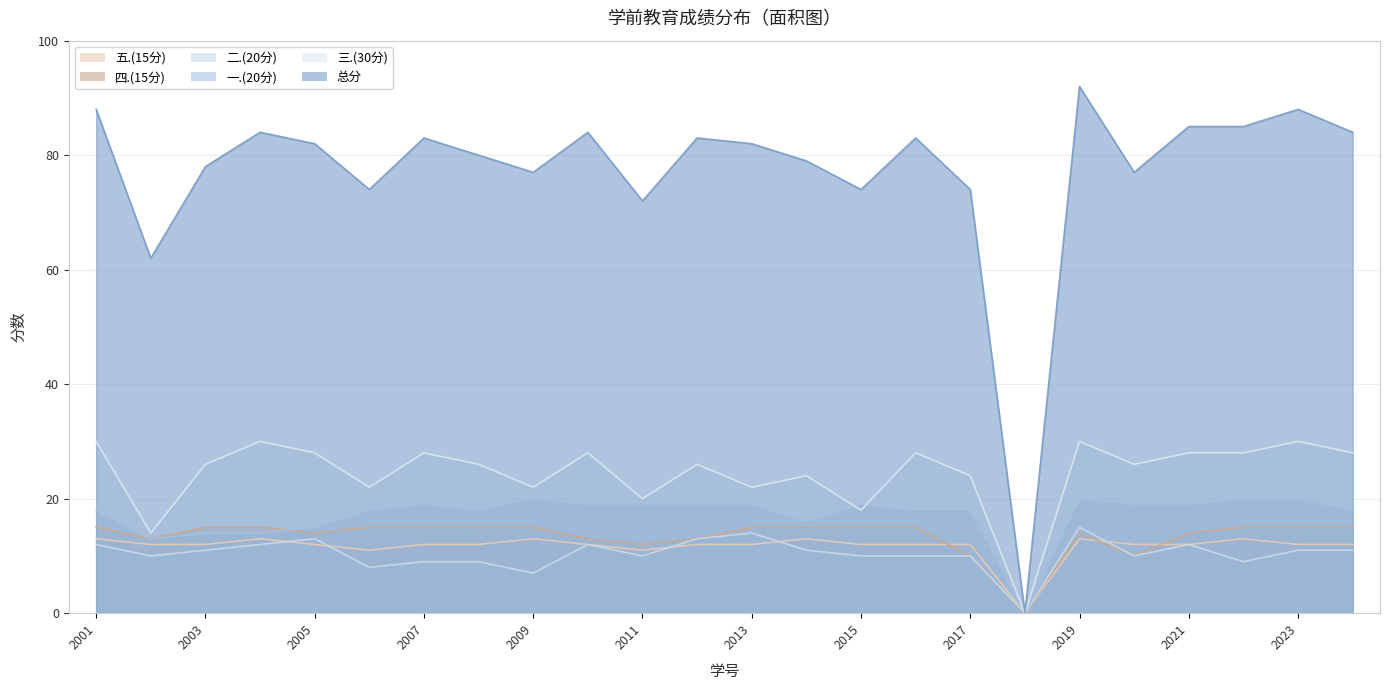

List the labels in order of 四.(15分) value, smallest first.

2022162018, 2022162017, 2022162020, 2022162011, 2022162002, 2022162010, 2022162012, 2022162005, 2022162019, 2022162021, 2022162001, 2022162003, 2022162004, 2022162006, 2022162007, 2022162008, 2022162009, 2022162013, 2022162014, 2022162015, 2022162016, 2022162022, 2022162023, 2022162024